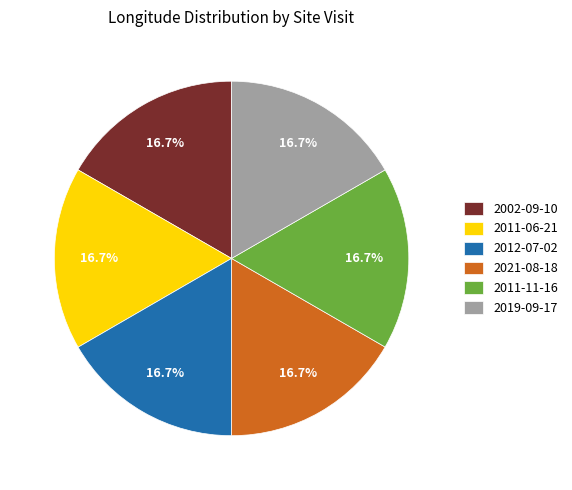

How many segments does this pie chart have?

6